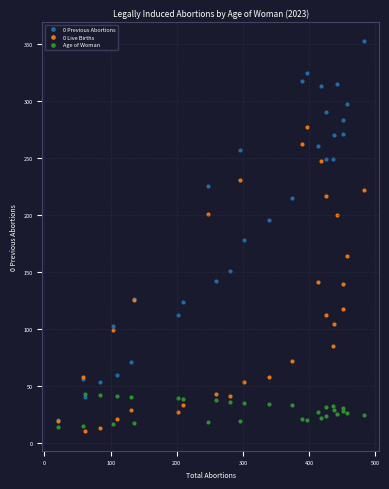

Which series has the widest spread of Y values?

0 Previous Abortions